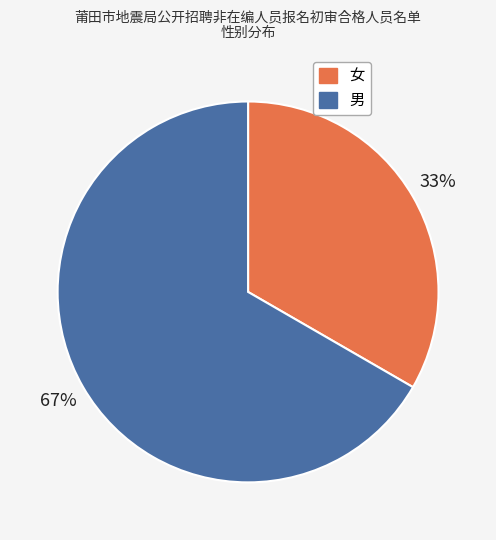

To the nearest percent, what portion does 女 represent?

33%